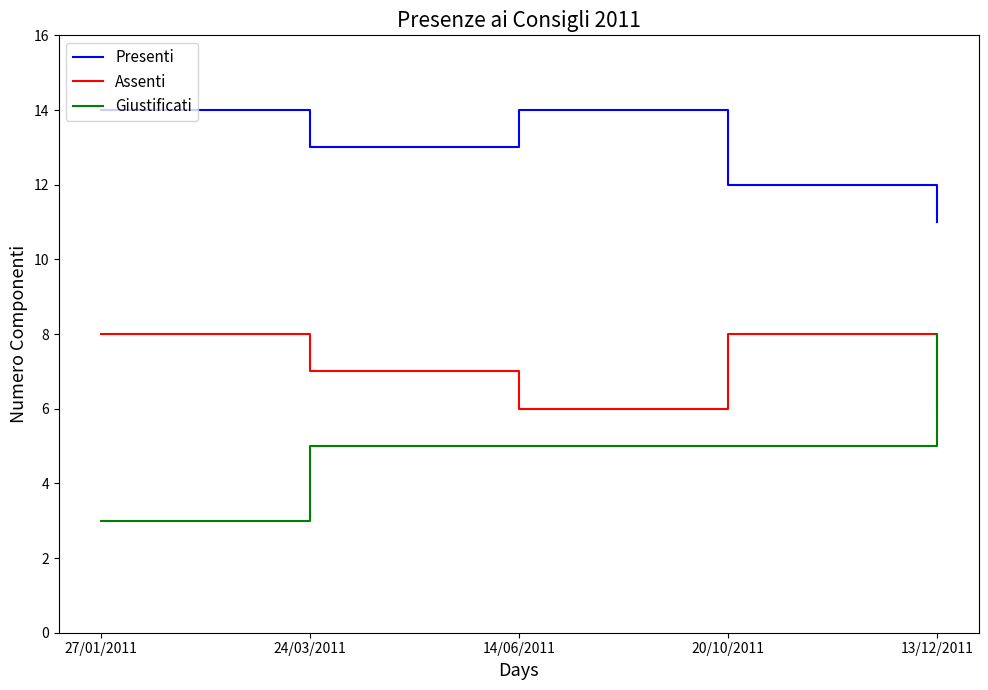

What is the spread (max minus min) of values at 14/06/2011?

9